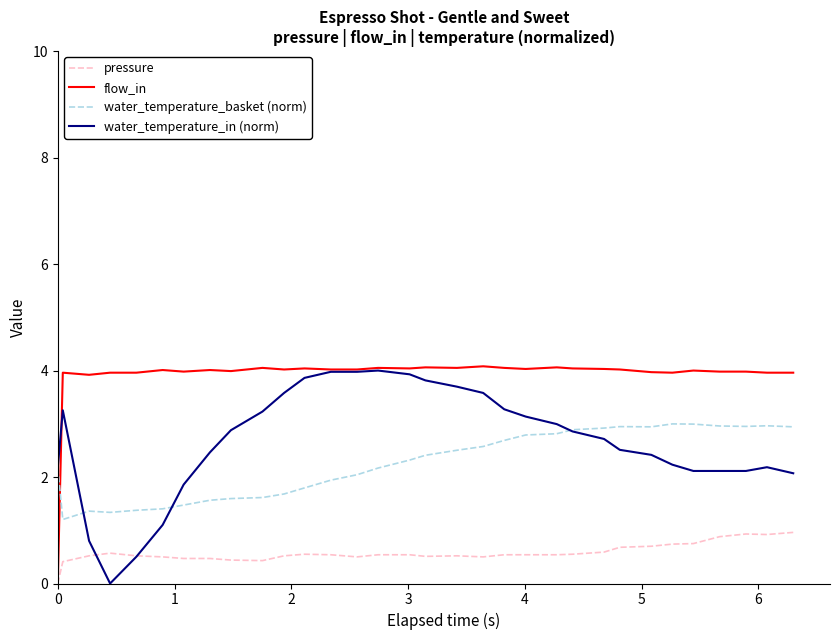

True or false: water_temperature_in (norm) and pressure cross at least once.

True